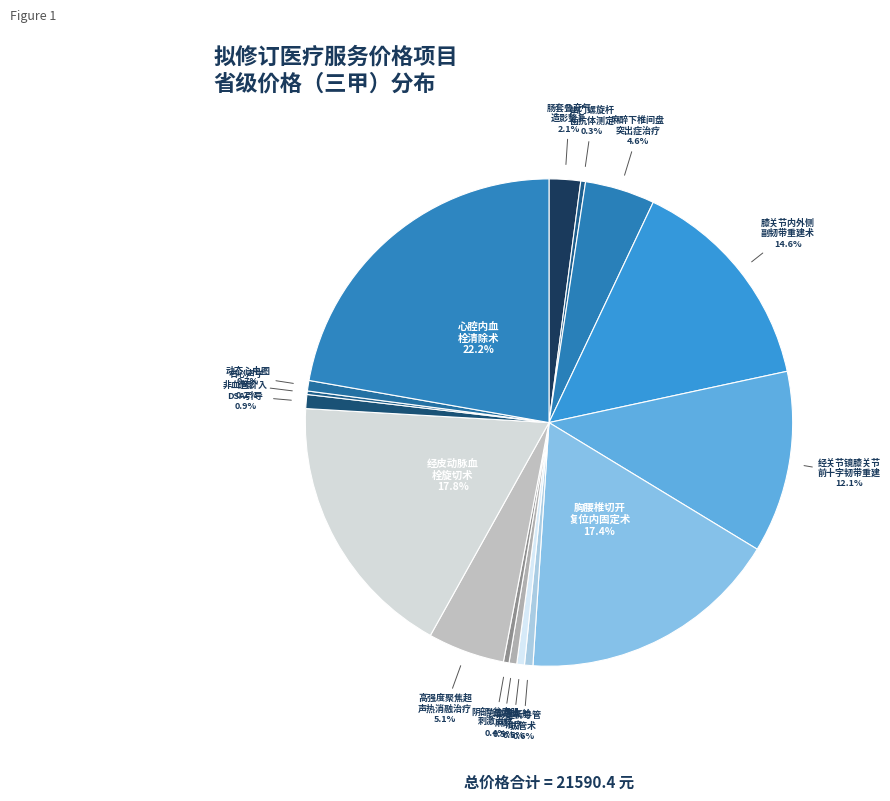

How many segments does this pie chart have?

16